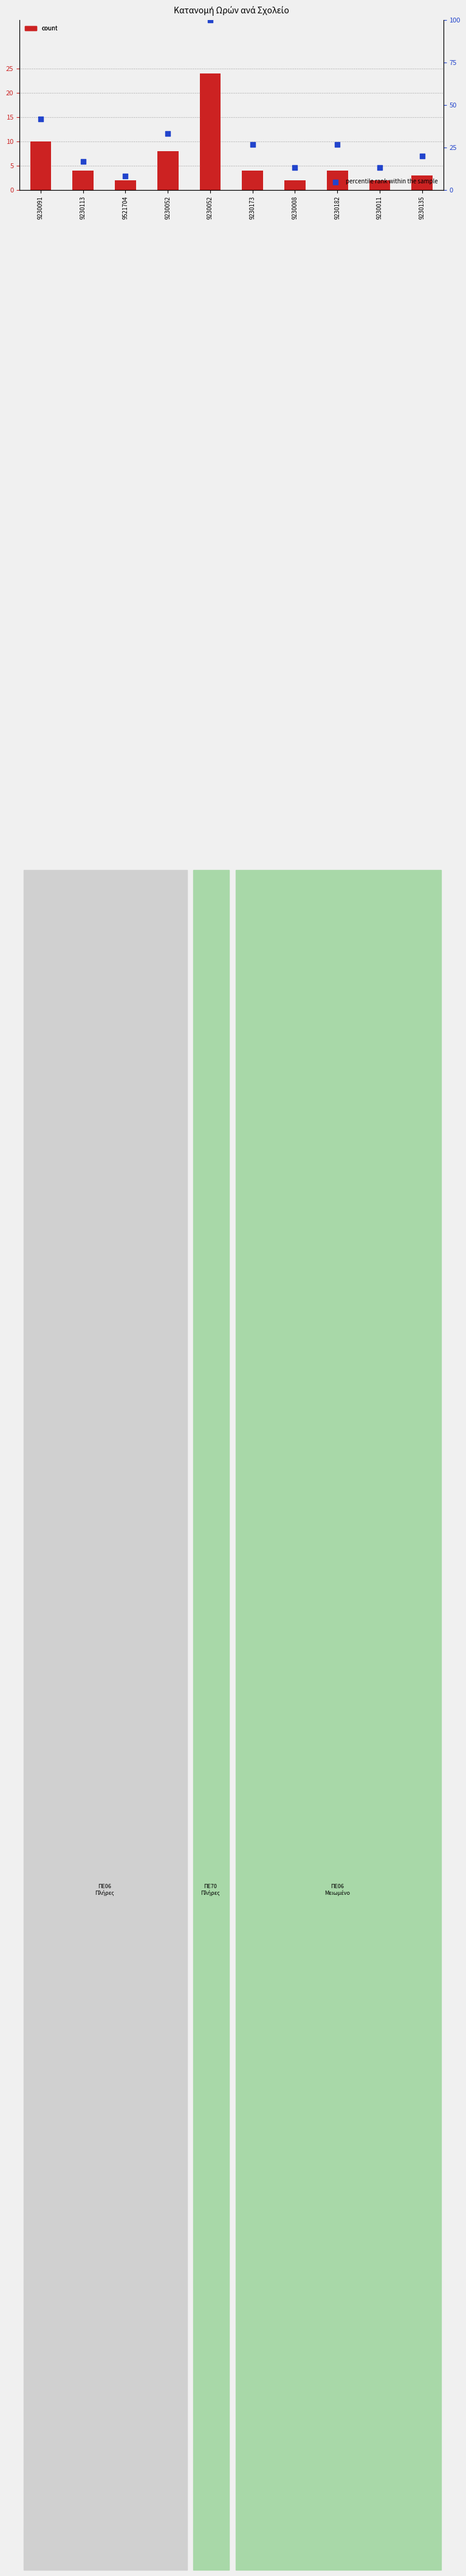

Which series has the widest spread of Y values?

percentile rank within the sample